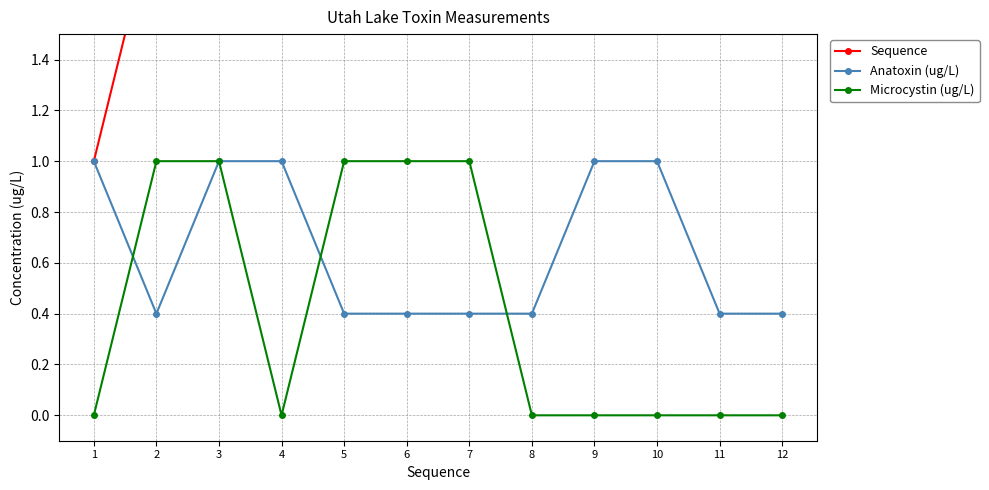

What is the maximum value shown in the chart?

12.0